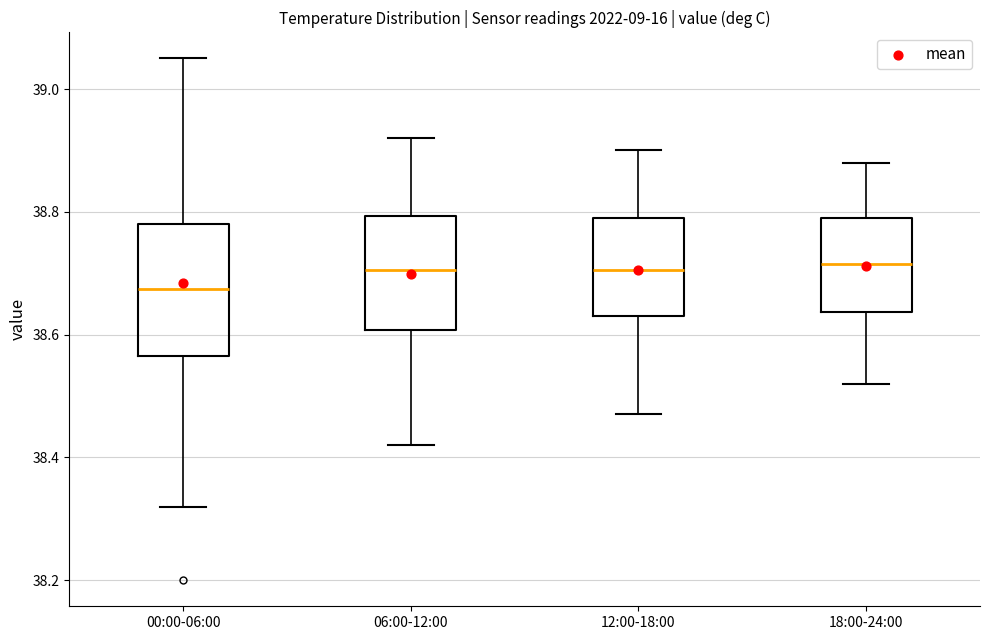

Reading left to right, read every box against the y-axis: the position of its median line, the range the box covers, and the ends of its whiskers. The values are not printed on the chart, so give them approximately, as read against the axis.

00:00-06:00: median 38.68, box 38.56 to 38.78, whiskers 38.32 to 39.06
06:00-12:00: median 38.70, box 38.60 to 38.80, whiskers 38.42 to 38.92
12:00-18:00: median 38.70, box 38.64 to 38.80, whiskers 38.48 to 38.90
18:00-24:00: median 38.72, box 38.64 to 38.80, whiskers 38.52 to 38.88